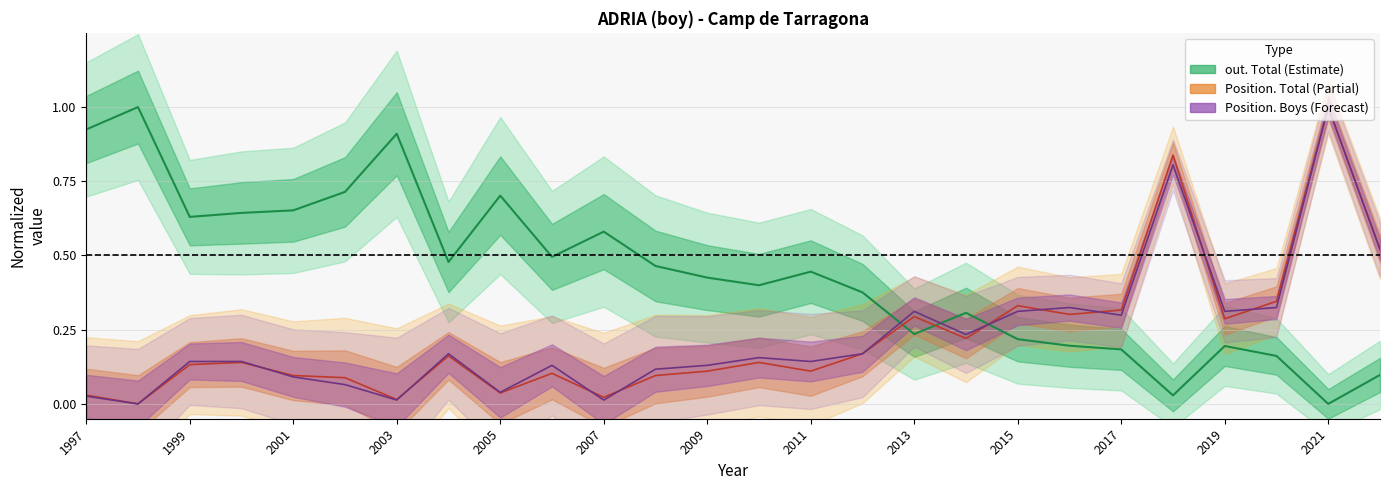

Reading left to right, what are all the values shown in this chart?

out. Total: 0.9	1.0	0.6	0.6	0.7	0.7	0.9	0.5	0.7	0.5	0.6	0.5	0.4	0.4	0.4	0.4	0.2	0.3	0.2	0.2	0.2	0.0	0.2	0.2	0.0	0.1
Position. Total: 0.0	0.0	0.1	0.1	0.1	0.1	0.0	0.2	0.0	0.1	0.0	0.1	0.1	0.1	0.1	0.2	0.3	0.2	0.3	0.3	0.3	0.8	0.3	0.3	1.0	0.5
Position. Boys: 0.0	0.0	0.1	0.1	0.1	0.1	0.0	0.2	0.0	0.1	0.0	0.1	0.1	0.2	0.1	0.2	0.3	0.2	0.3	0.3	0.3	0.8	0.3	0.3	1.0	0.5